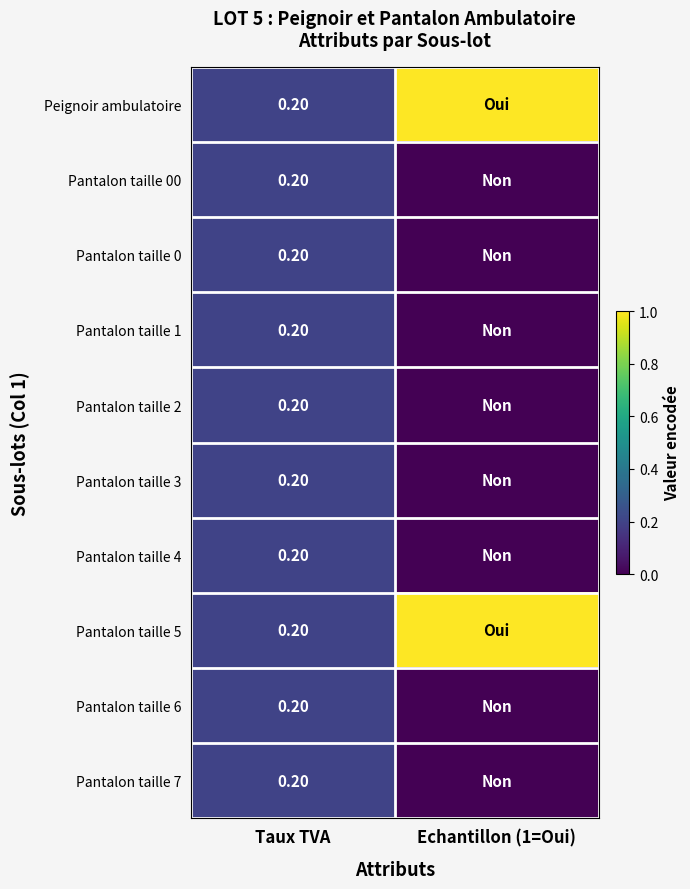

What is the difference between the maximum and minimum values in the Pantalon taille 4 series?

0.2